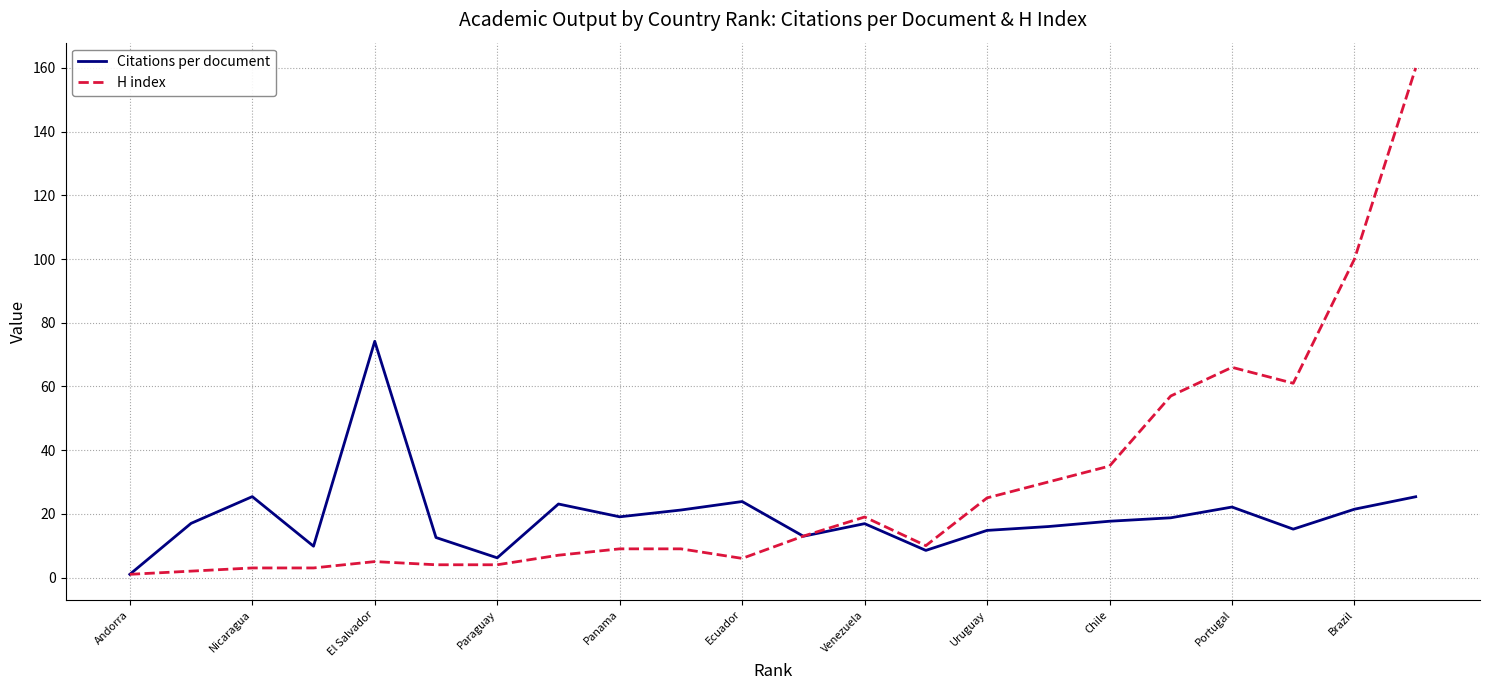

How many distinct data groups are displayed?

2